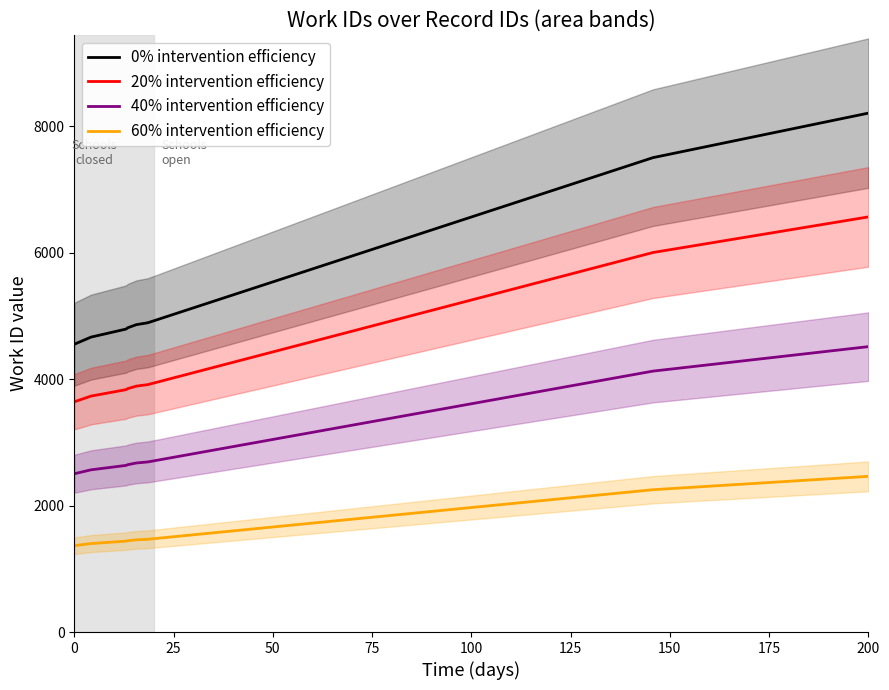

Reading left to right, what are all the values shown in this chart?

0% intervention efficiency: 4553.0	4666.0	4793.0	4814.0	4863.0	4893.0	7508.0	7508.0	8209.0	8209.0
20% intervention efficiency: 3642.4	3732.8	3834.4	3851.2	3890.4	3914.4	6006.4	6006.4	6567.2	6567.2
40% intervention efficiency: 2504.2	2566.3	2636.2	2647.7	2674.7	2691.2	4129.4	4129.4	4515.0	4515.0
60% intervention efficiency: 1365.9	1399.8	1437.9	1444.2	1458.9	1467.9	2252.4	2252.4	2462.7	2462.7